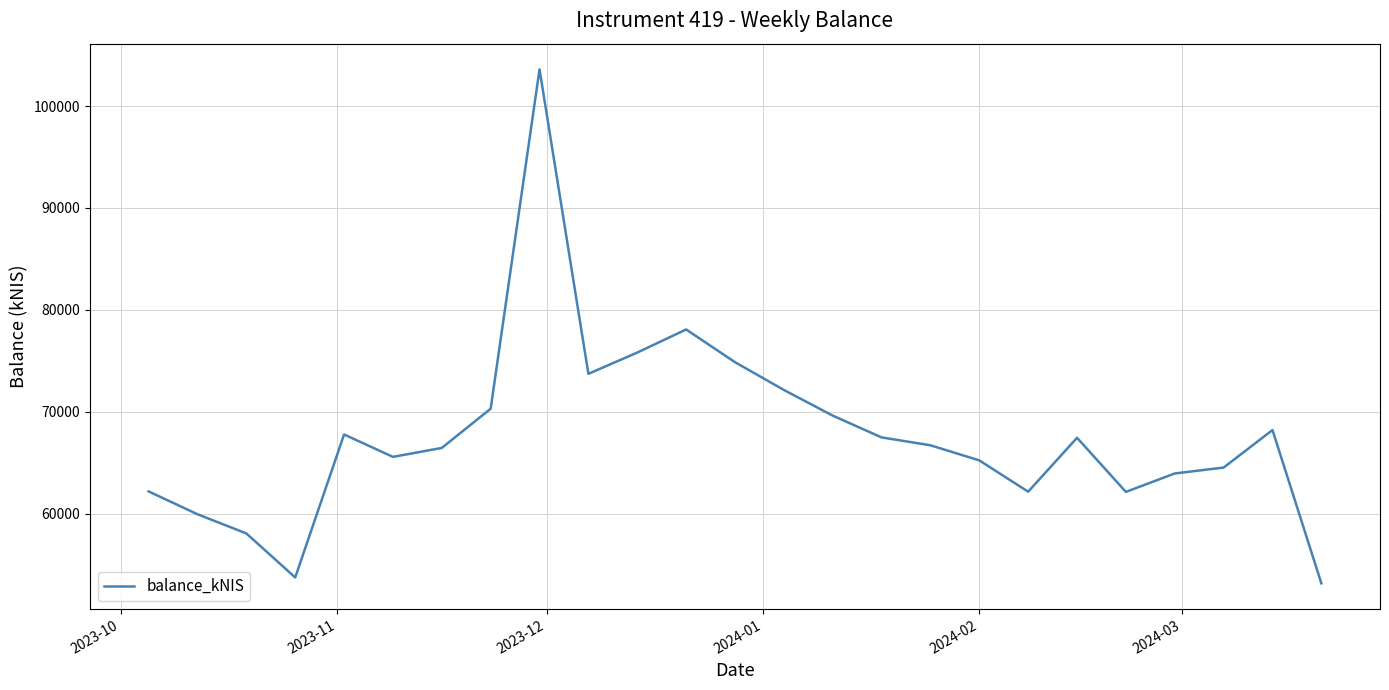

What is the difference between the maximum and minimum values?

50441.3